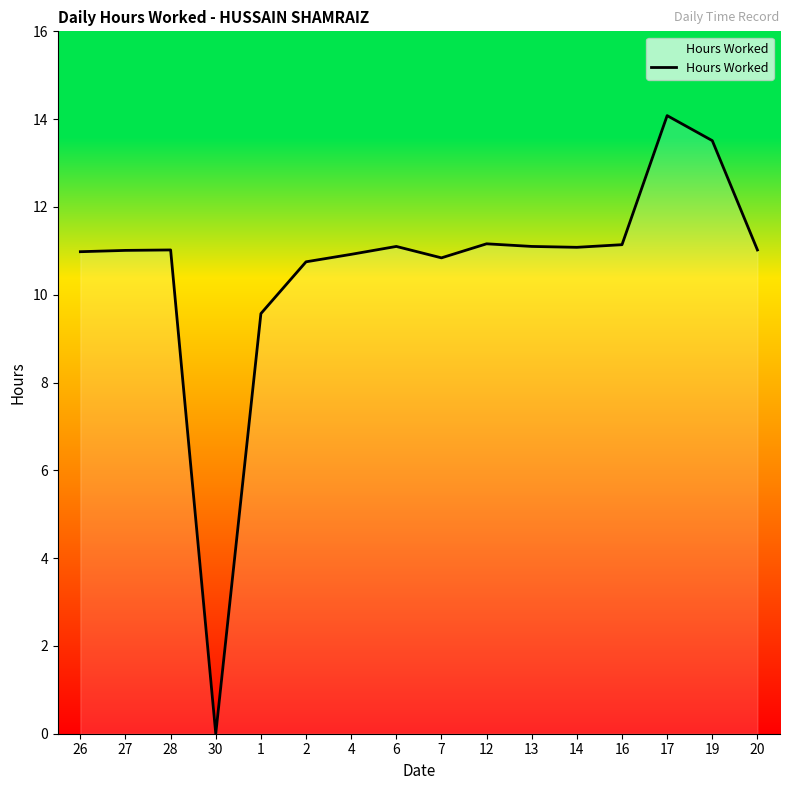

What is the difference between the values at 14 and 19?

2.4